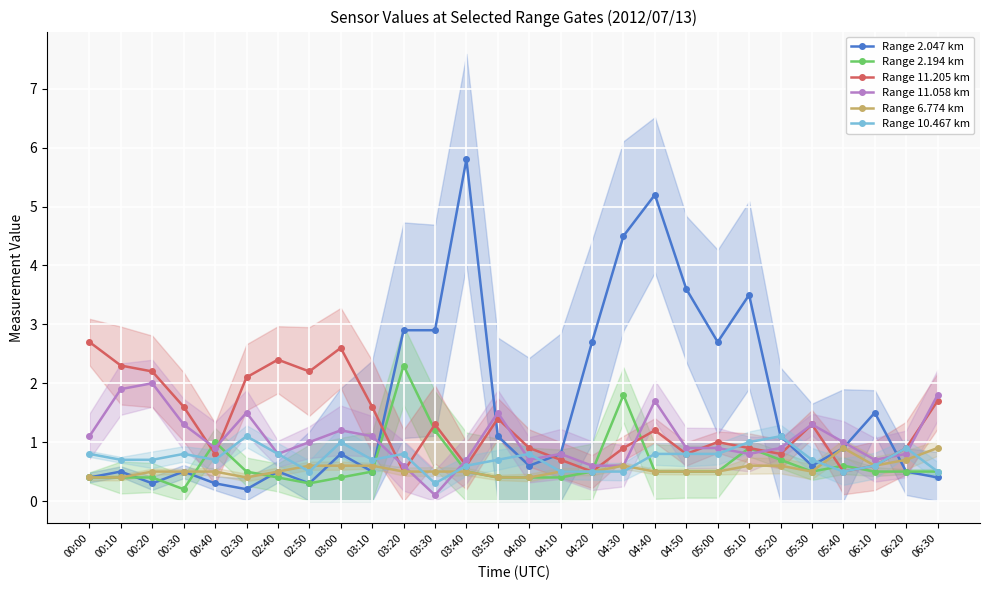

Is this an area chart (filled region under the line)?

No